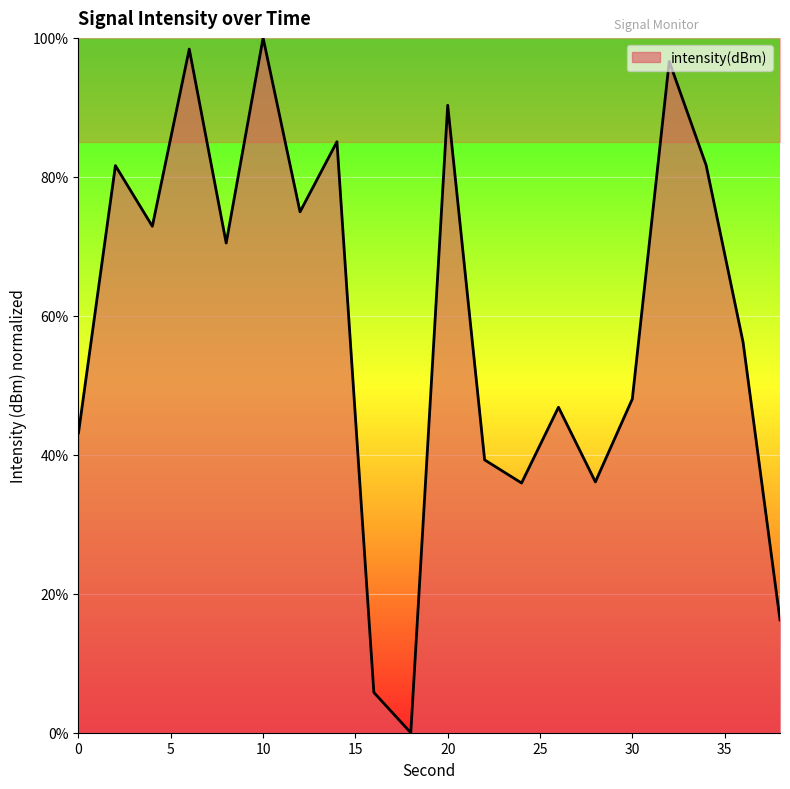

What is the maximum value shown in the chart?

100.0